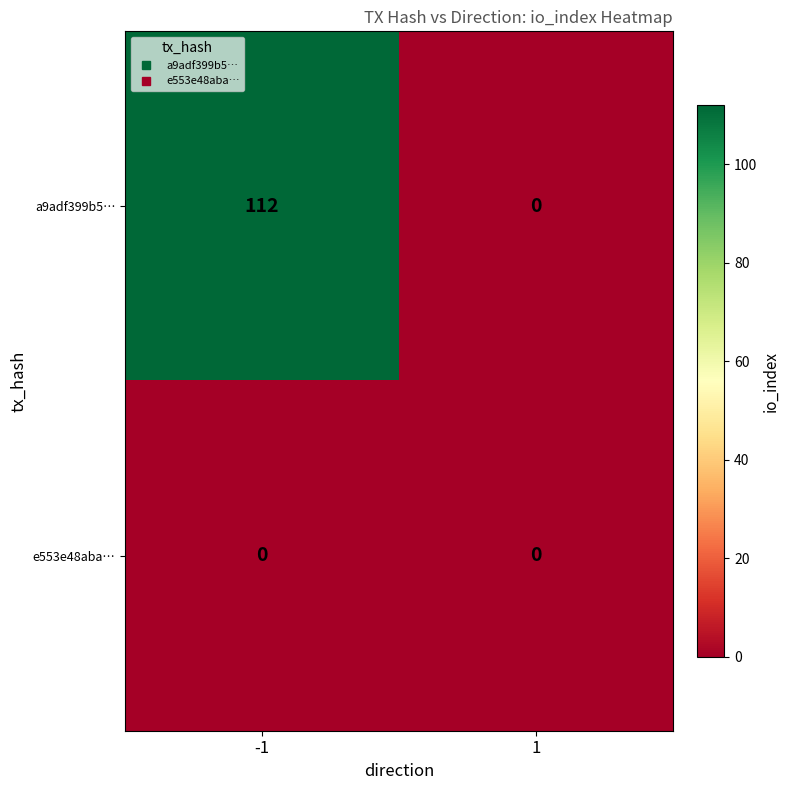

Which series has the widest spread of values?

a9adf399b5…